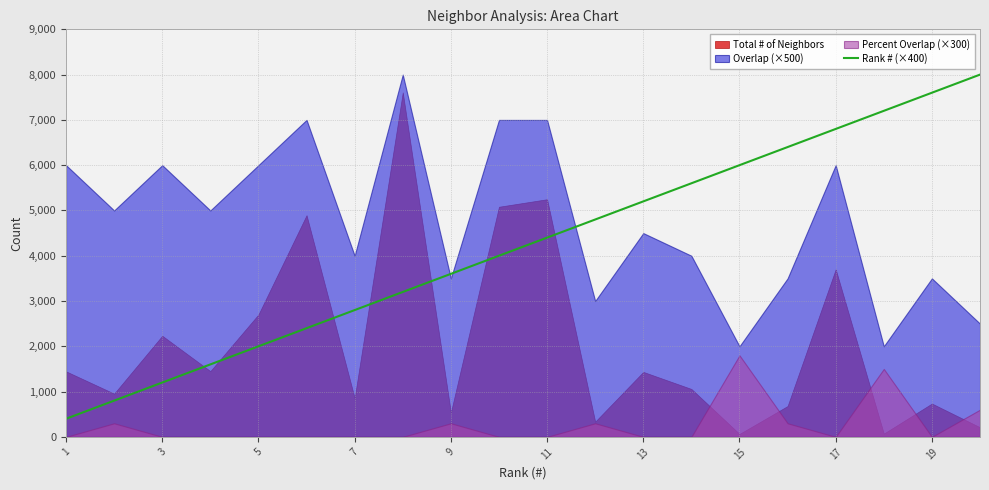

The value of Rank # (×400) at 19 is 7600. True or false?

True